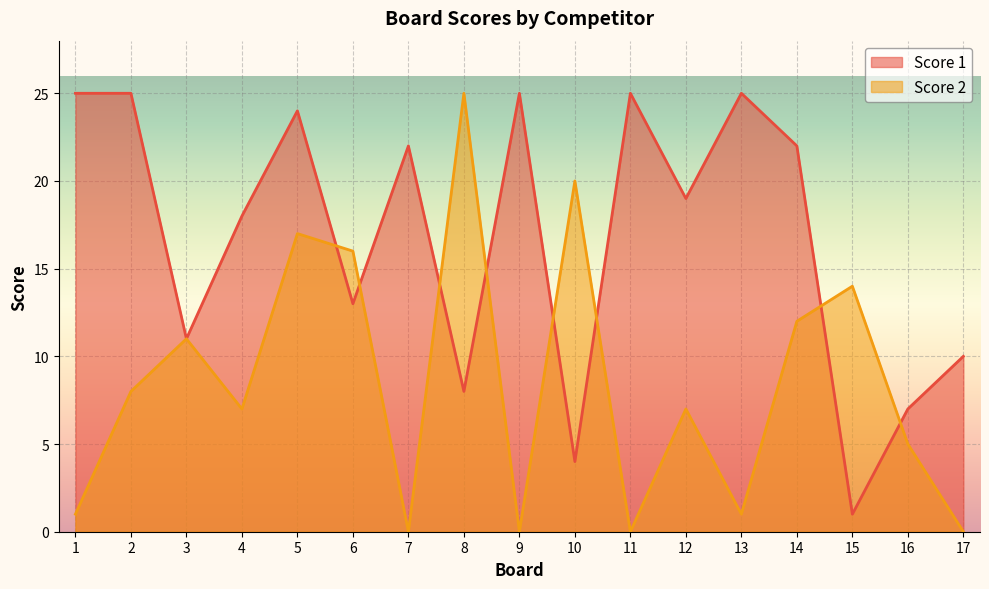

Which series ends up on top after the final intersection of Score 1 and Score 2?

Score 1